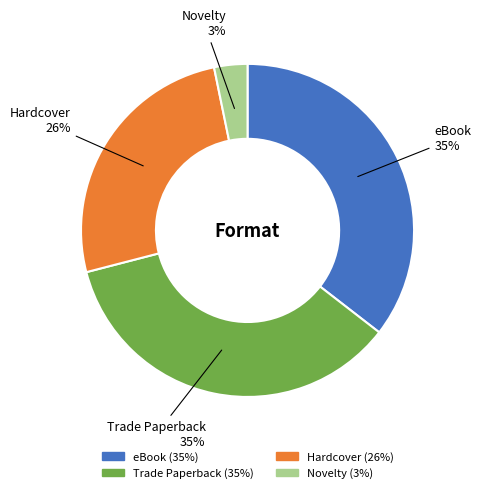

To the nearest percent, what is the difference between the largest and smallest slice percentages?

32%